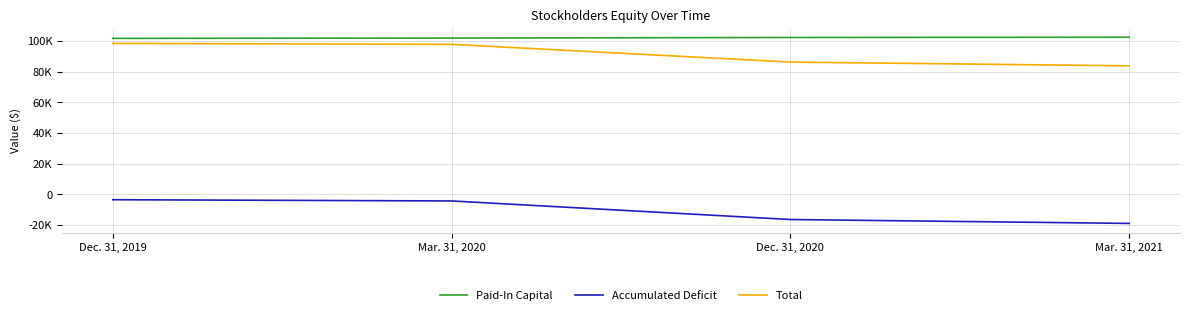

Does the chart have visible grid lines?

Yes